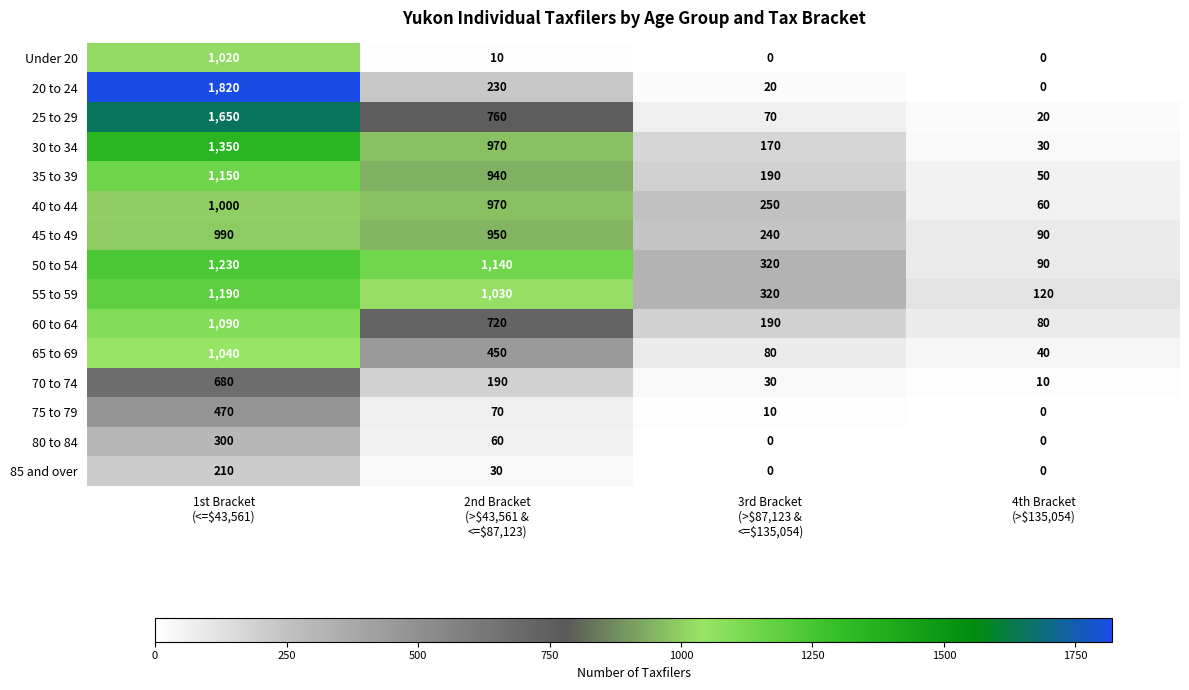

Which series has the largest total across all categories?

50 to 54